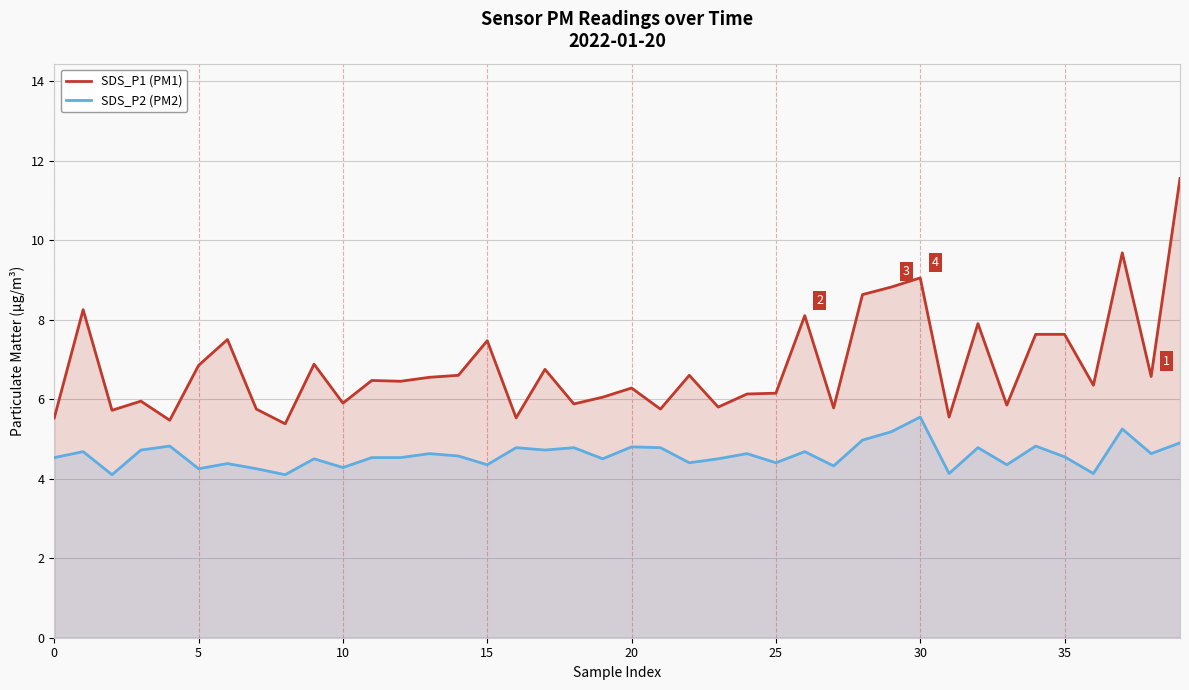

Rank the series by their average value, from lowest to highest.

SDS_P2 (PM2), SDS_P1 (PM1)